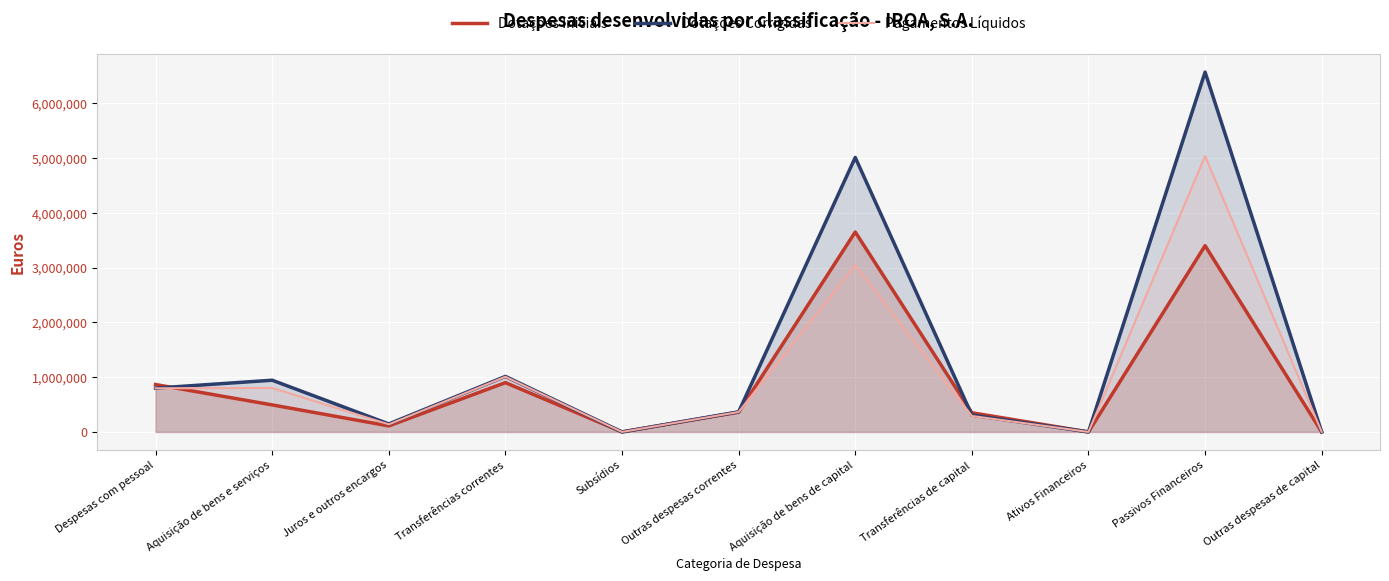

List the series in order of their overall mean, highest first.

Dotações Corrigidas, Pagamentos Líquidos, Dotações Iniciais